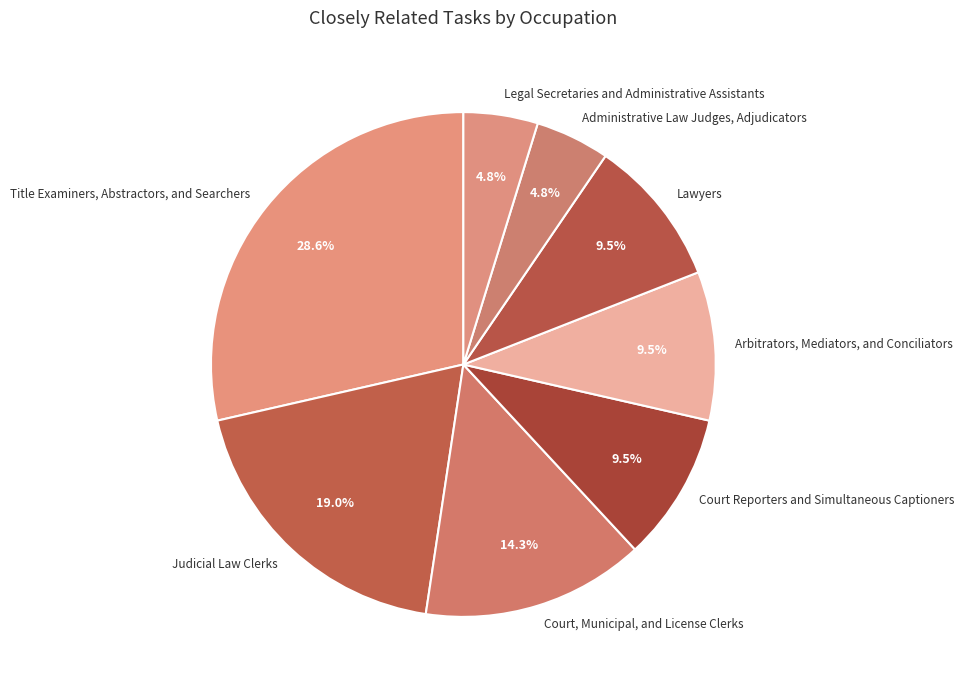

Do Court Reporters and Simultaneous Captioners and Lawyers together represent more than half of the pie?

No